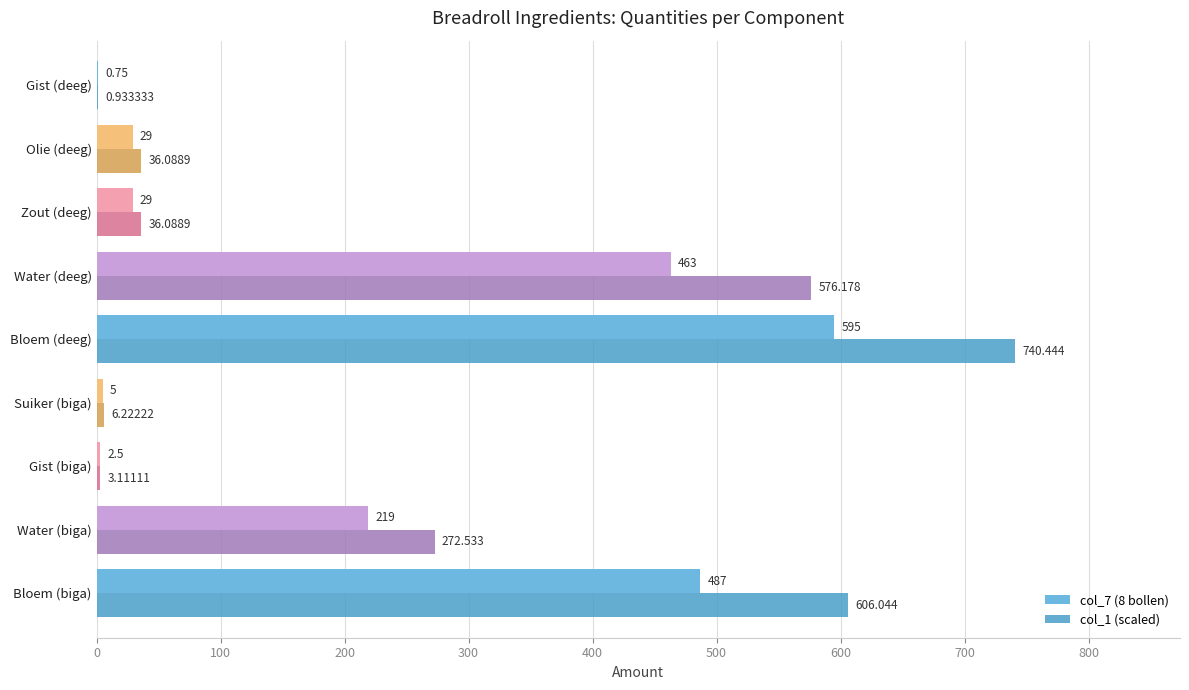

At which label is col_1 (scaled) closest to 370?

Water (biga)